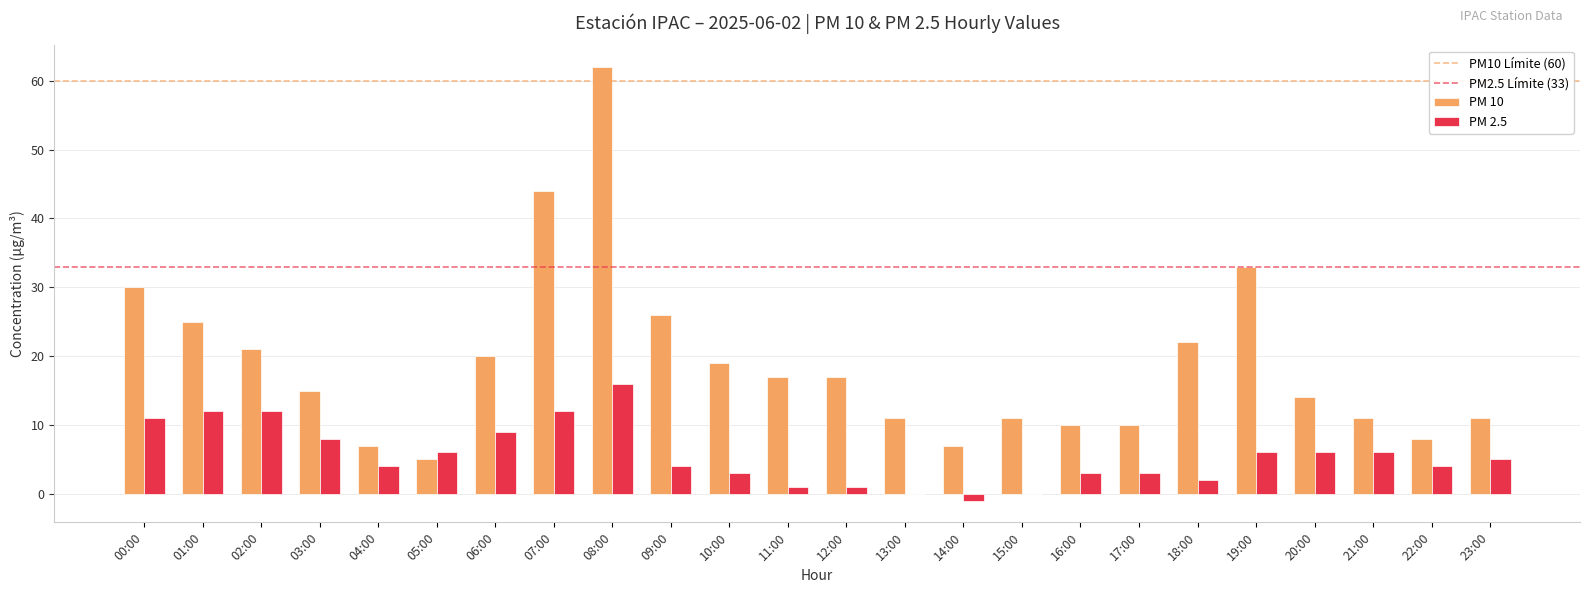

At which label does PM 10 reach its peak?

08:00